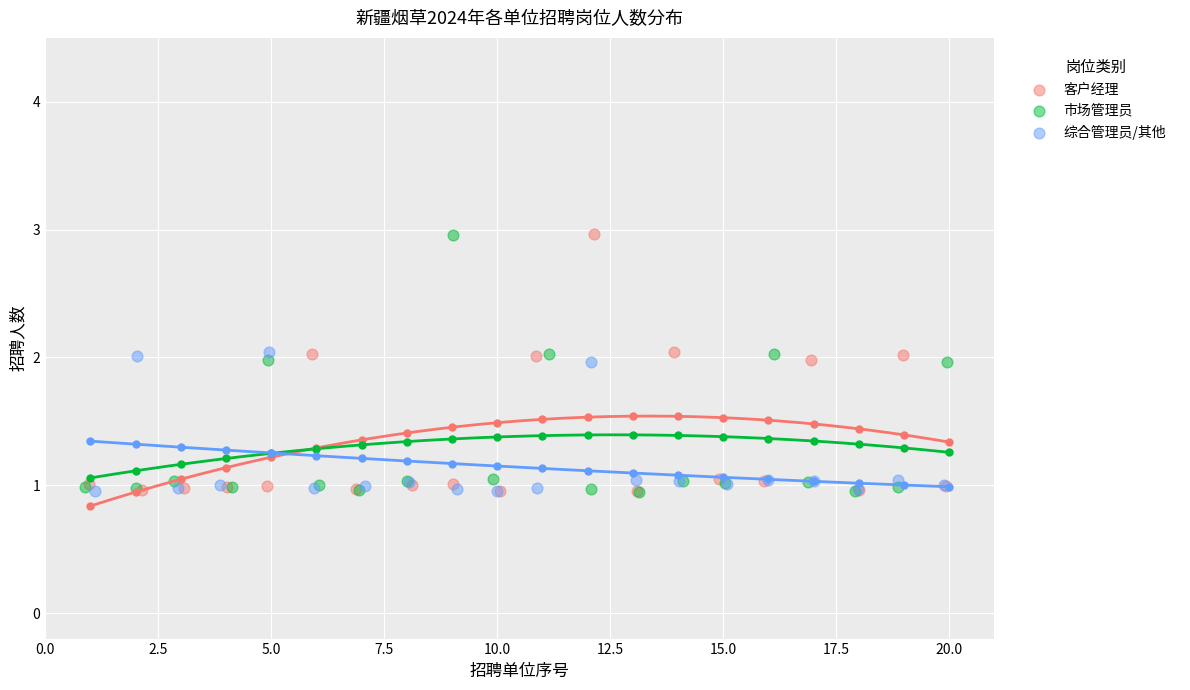

What are all the series names shown in the legend?

客户经理, 市场管理员, 综合管理员/其他